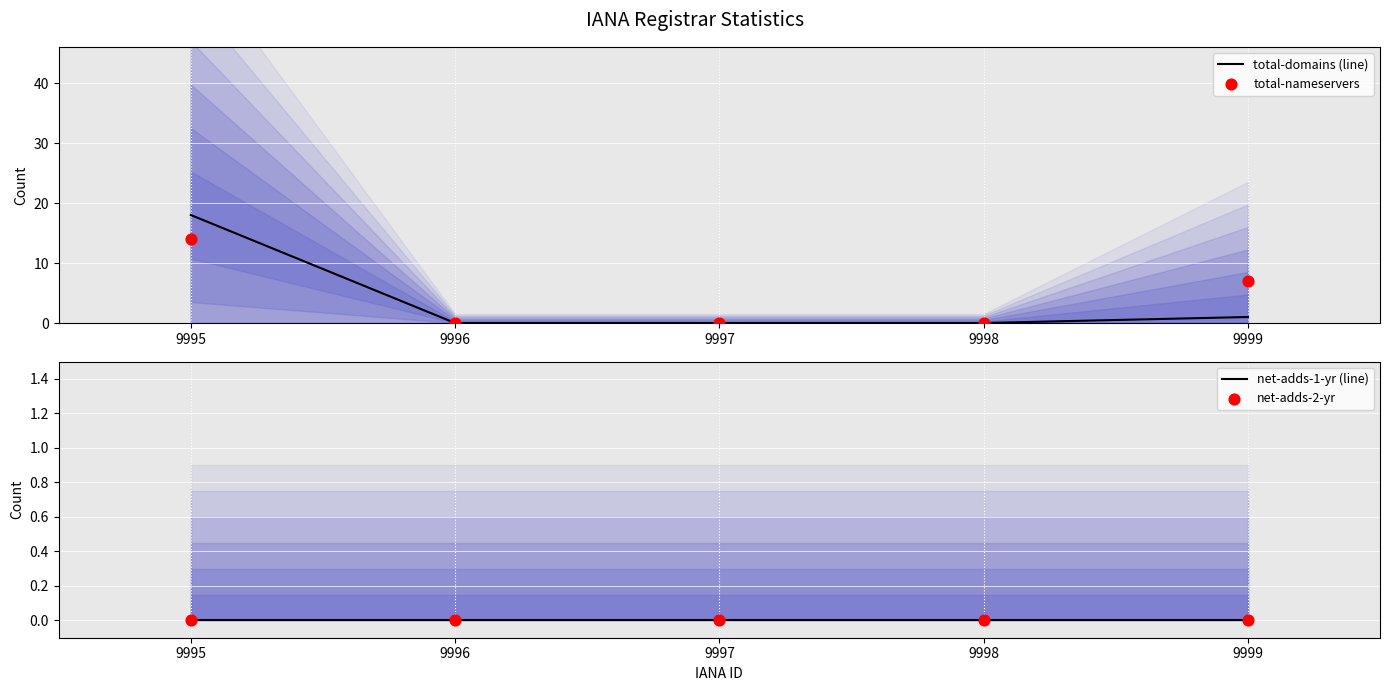

Which series has the largest Y range (max minus min)?

total-domains (line)